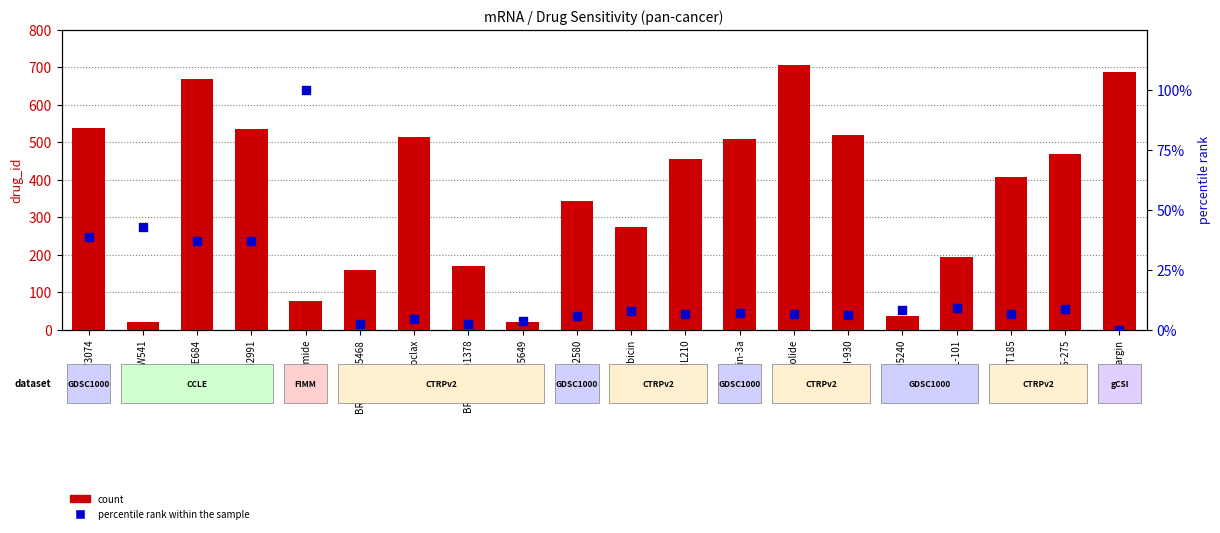

What are all the series names shown in the legend?

count, percentile rank within the sample